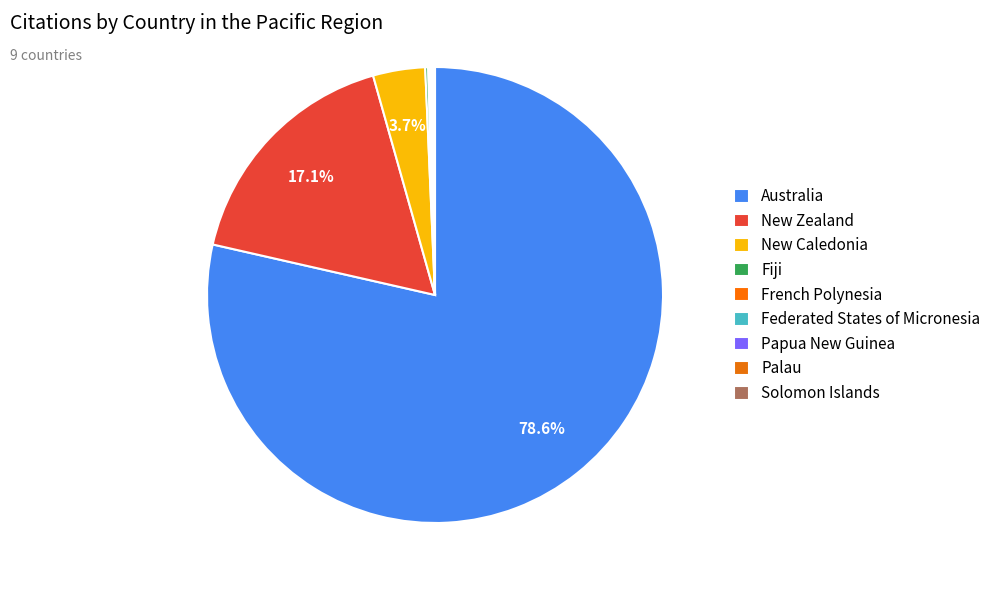

To the nearest percent, what is the difference between the New Zealand and Palau slice percentages?

17%